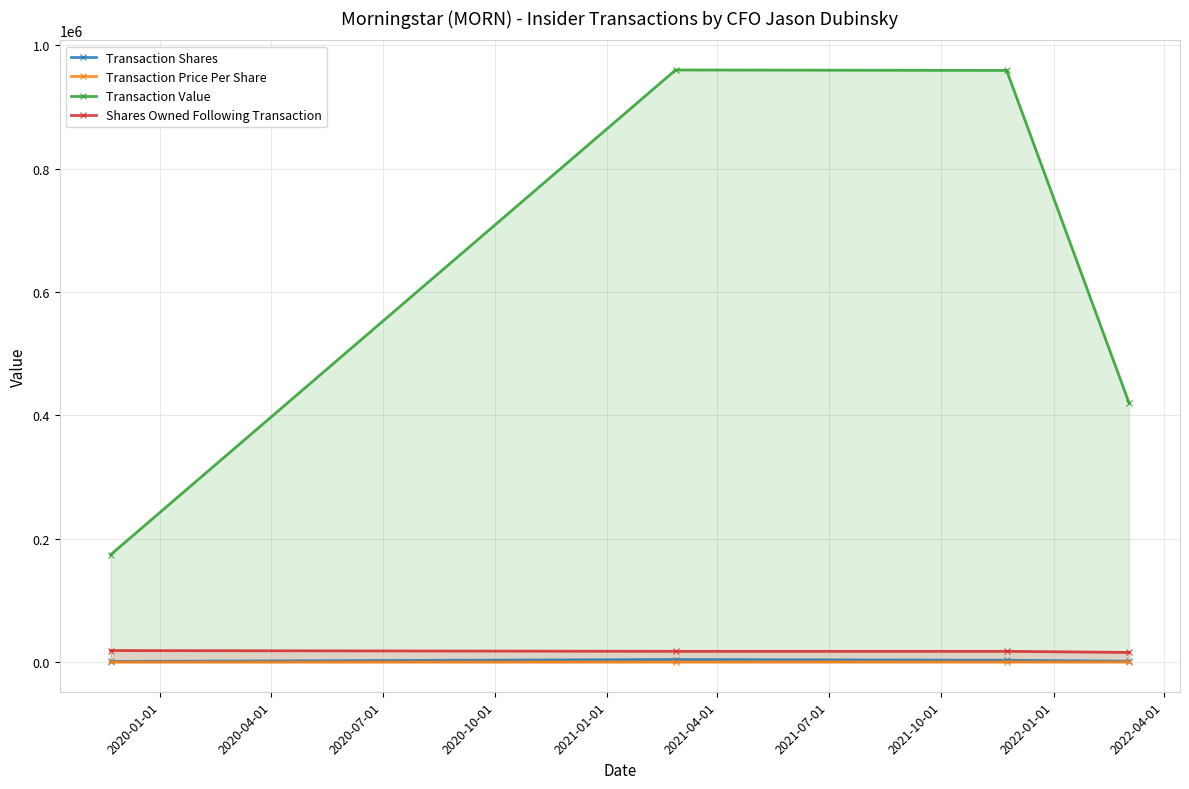

Which series has the widest spread of values?

Transaction Value